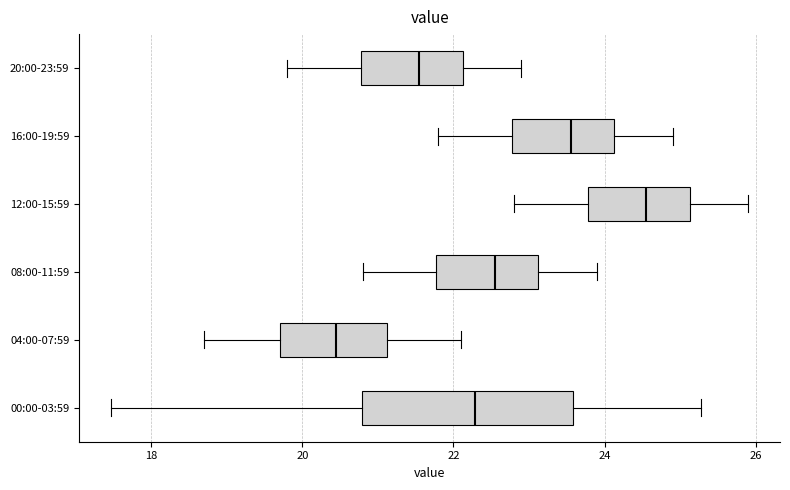

Where does the left whisker of the box for 08:00-11:59 end on the x-axis? The values are not printed on the chart, so give them approximately, as read against the axis.

20.8